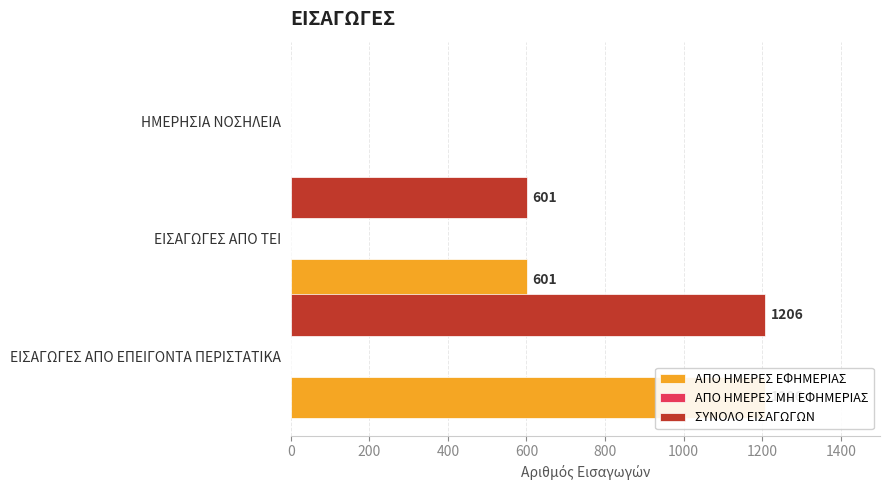

The value of ΑΠΟ ΗΜΕΡΕΣ ΕΦΗΜΕΡΙΑΣ at ΗΜΕΡΗΣΙΑ ΝΟΣΗΛΕΙΑ is 0.0. True or false?

True